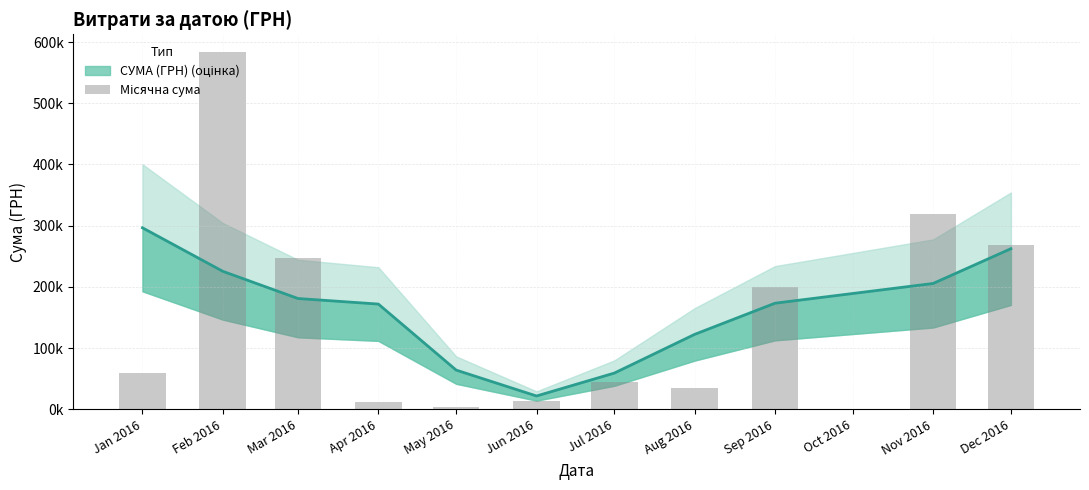

Reading left to right, extract all data points from this chart.

59222.9	583556.1	246841.0	12116.1	3157.1	13841.3	44258.6	35130.0	199145.2	319574.0	268468.5